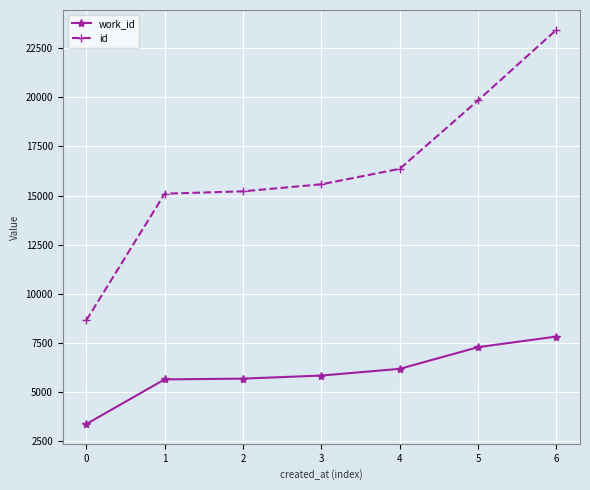

At which category is the sum across all series the highest?

6